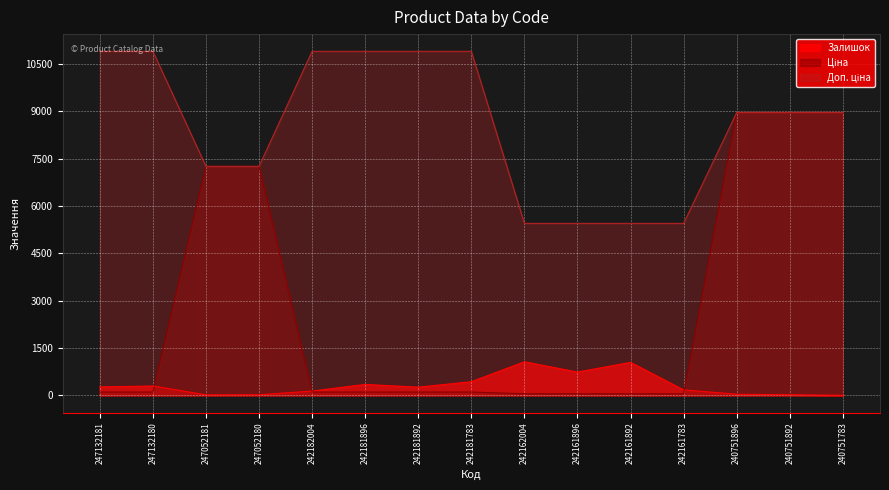

Which category has the highest value in the Залишок series?

242162004